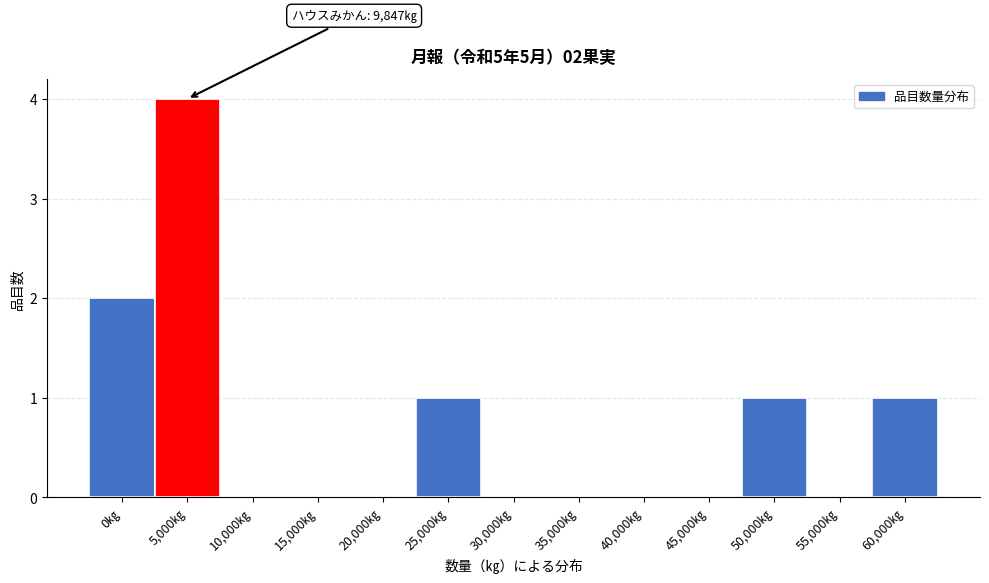

Reading right to left, what are all the values shown in this chart?

60,000㎏=1	55,000㎏=0	50,000㎏=1	45,000㎏=0	40,000㎏=0	35,000㎏=0	30,000㎏=0	25,000㎏=1	20,000㎏=0	15,000㎏=0	10,000㎏=0	5,000㎏=4	0㎏=2